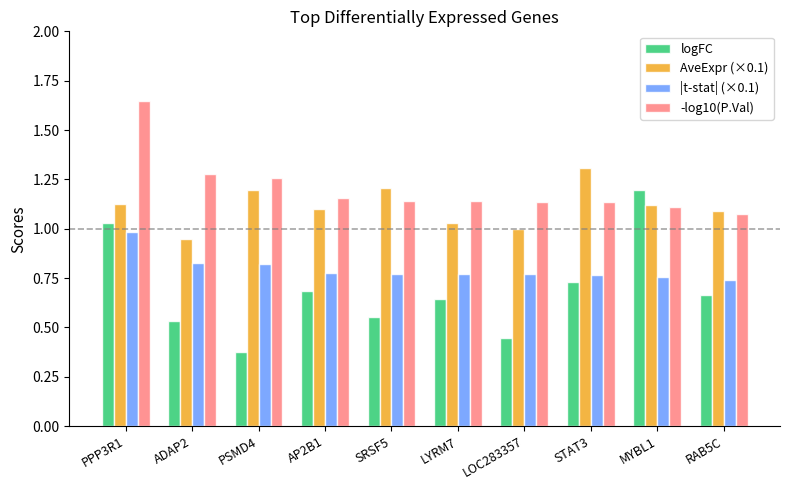

At which category is the sum across all series the highest?

PPP3R1